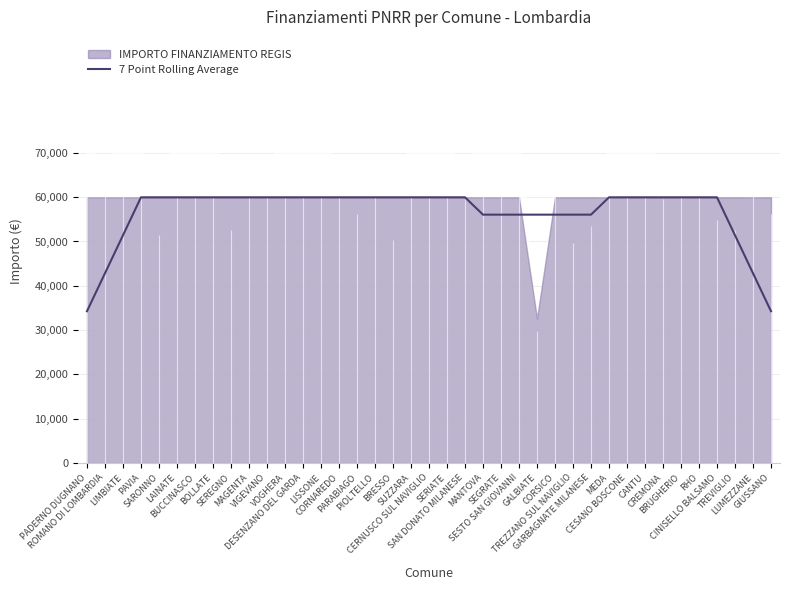

What is the sum of all values?

2208498.1